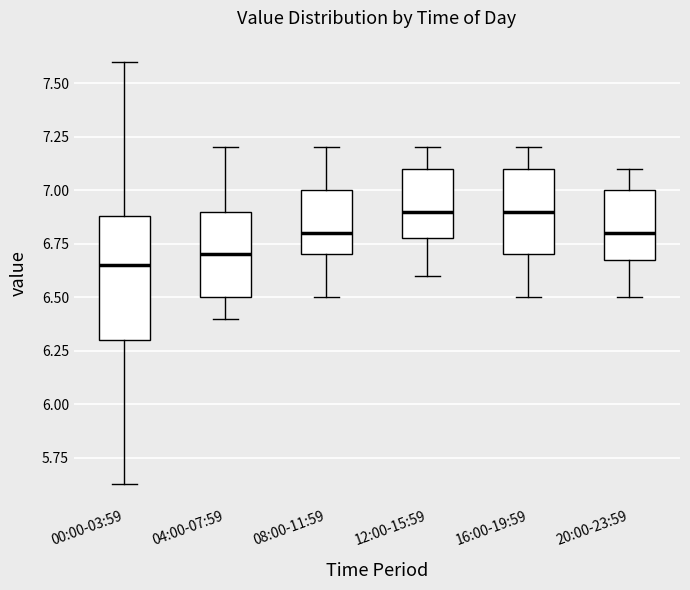

Reading left to right, transcribe this box plot: for each box, give where its median line is, the range the box spans, and where its two whiskers end, as read against the y-axis. The values are not printed on the chart, so give them approximately, as read against the axis.

00:00-03:59: median 6.65, box 6.30 to 6.90, whiskers 5.65 to 7.60
04:00-07:59: median 6.70, box 6.50 to 6.90, whiskers 6.40 to 7.20
08:00-11:59: median 6.80, box 6.70 to 7.00, whiskers 6.50 to 7.20
12:00-15:59: median 6.90, box 6.80 to 7.10, whiskers 6.60 to 7.20
16:00-19:59: median 6.90, box 6.70 to 7.10, whiskers 6.50 to 7.20
20:00-23:59: median 6.80, box 6.70 to 7.00, whiskers 6.50 to 7.10